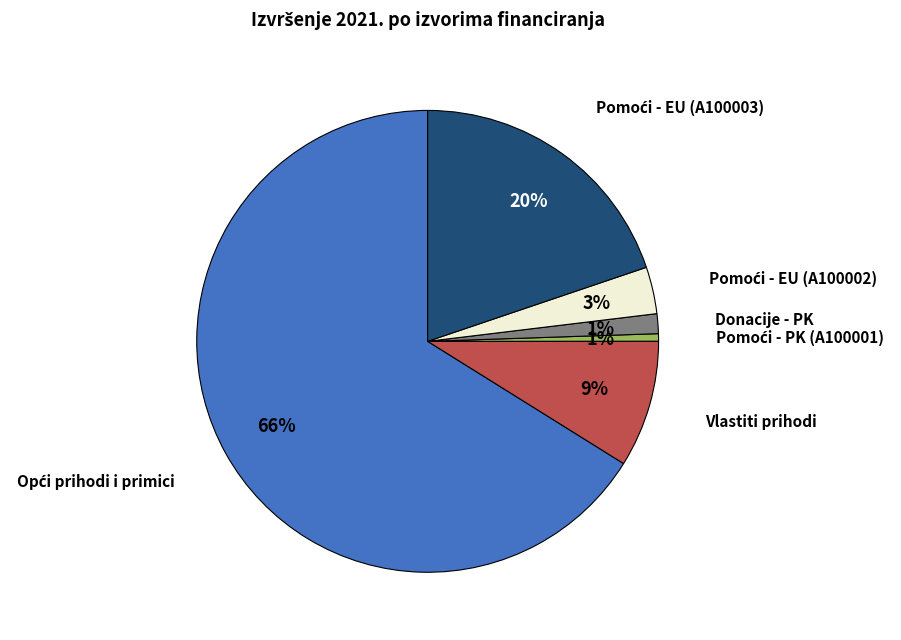

Count the number of slices in the pie.

6